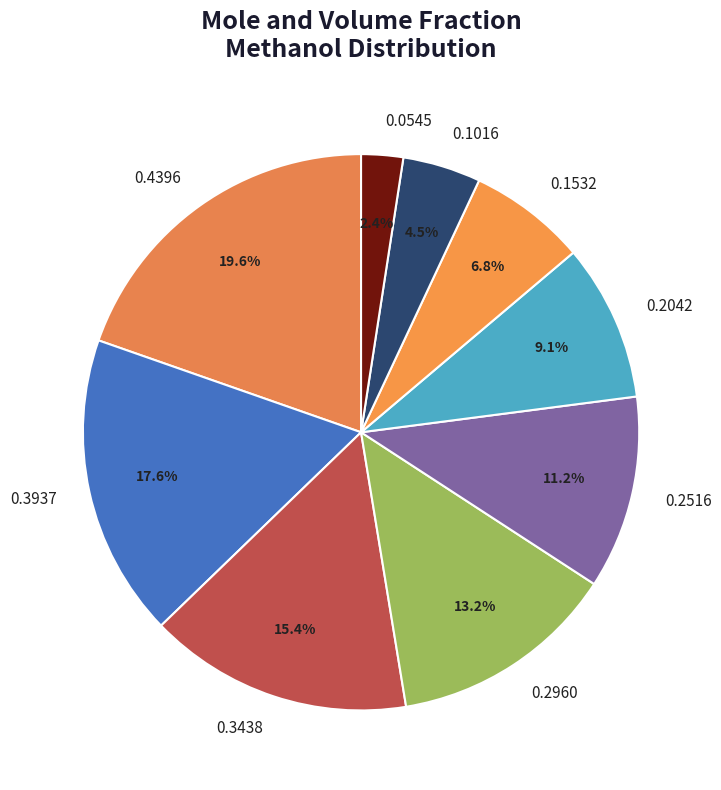

What is the smallest slice in the pie chart?

0.0545